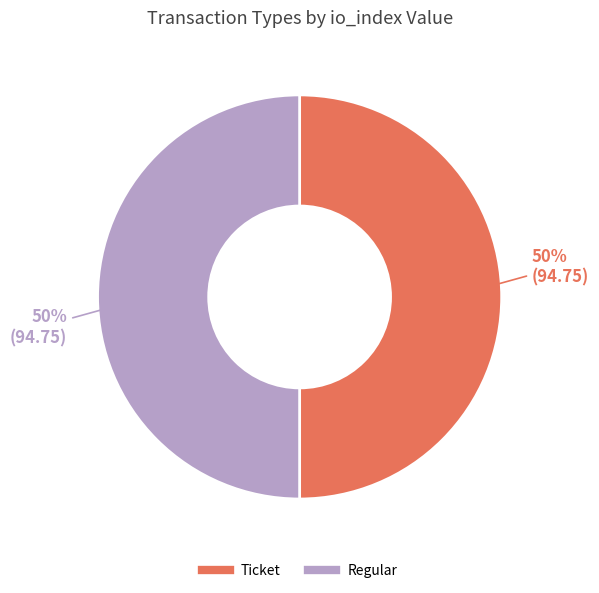

True or false: Regular accounts for 90% of the total.

False